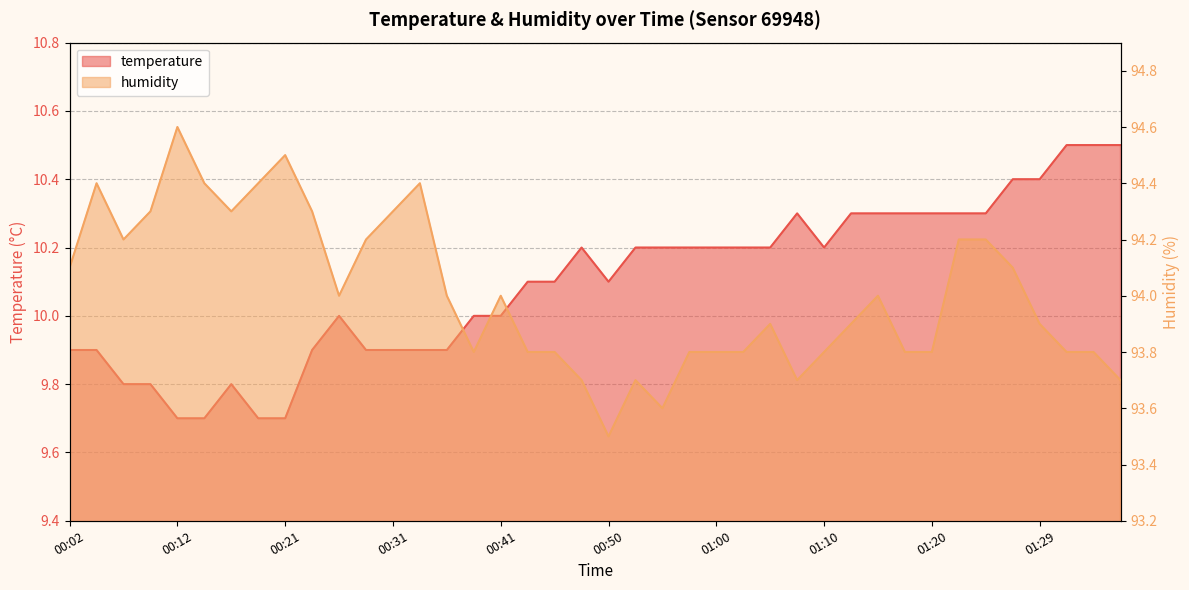

How many values in the temperature series exceed 10?

23